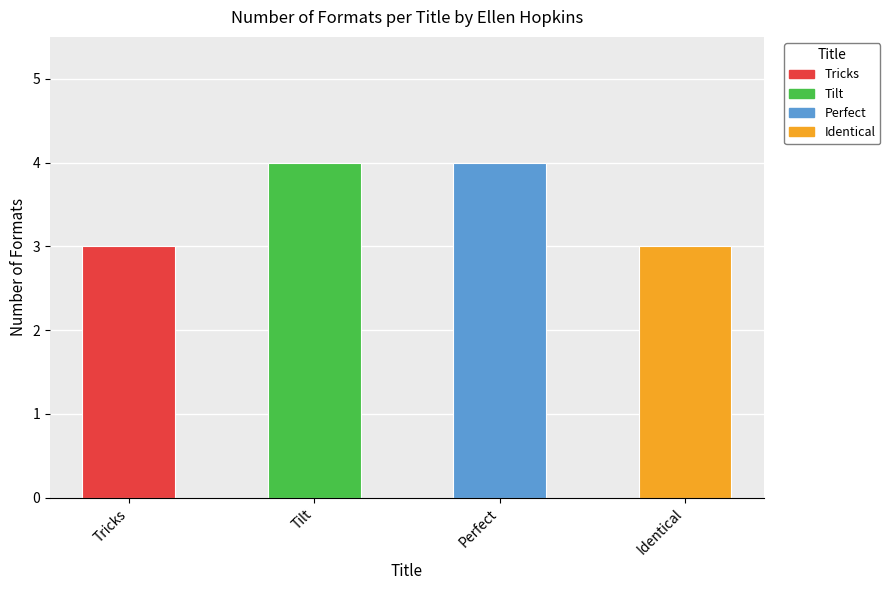

What is the approximate value at Tricks?

3